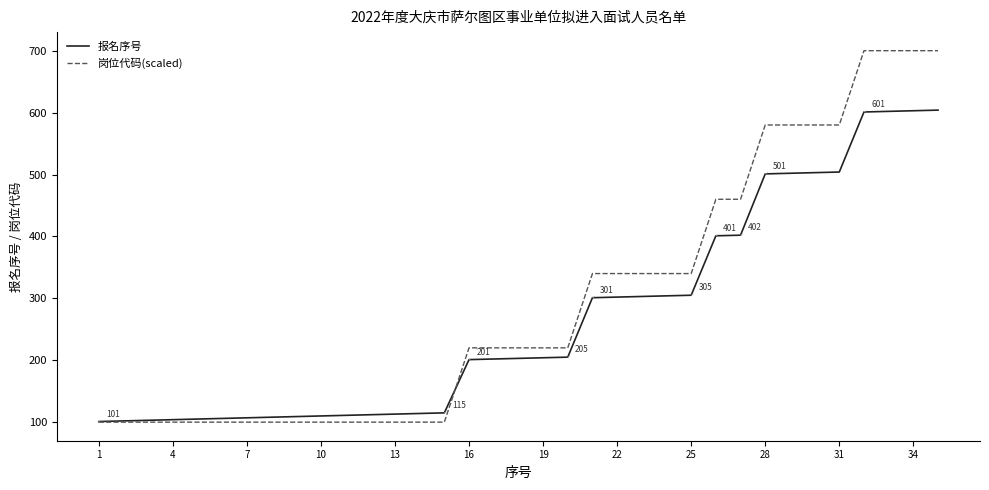

Which series has the widest spread of values?

岗位代码(scaled)